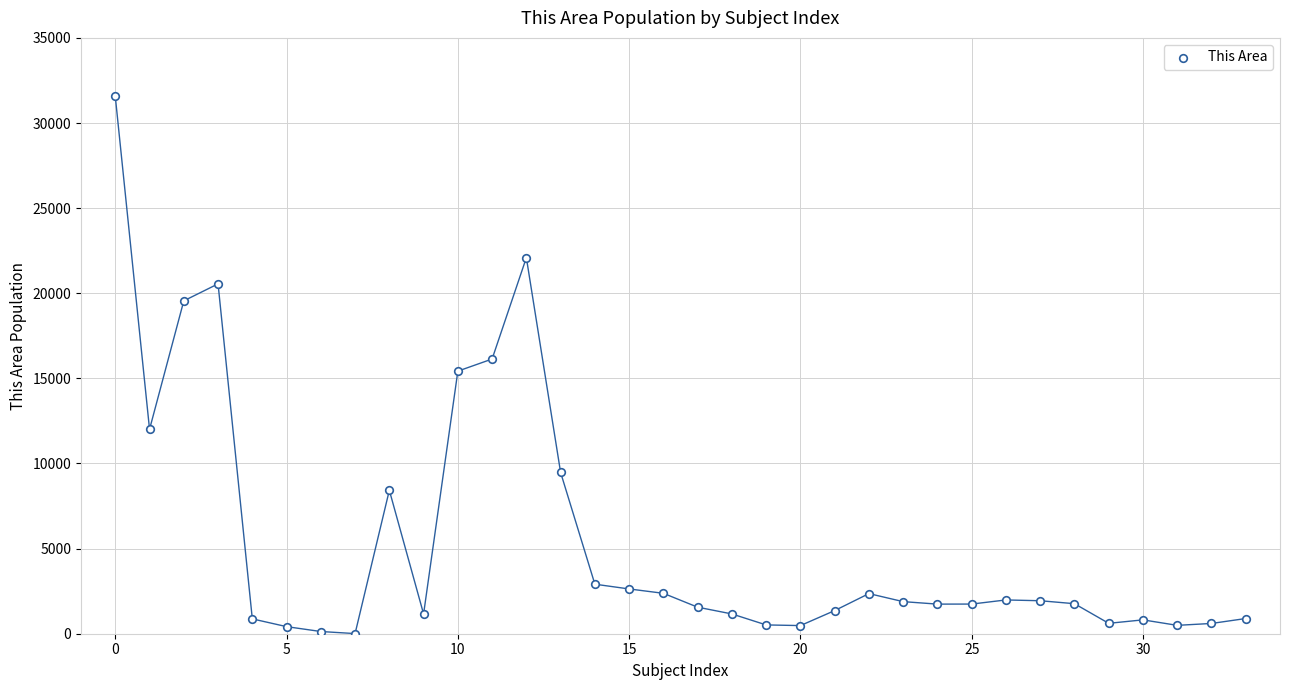

What is the range of Y values (max minus min)?

31554